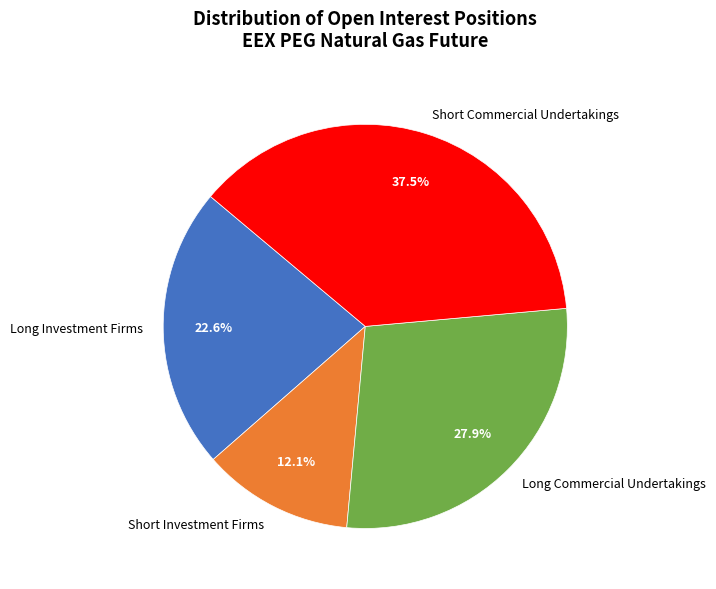

The Long Investment Firms slice represents 14% of the pie. True or false?

False